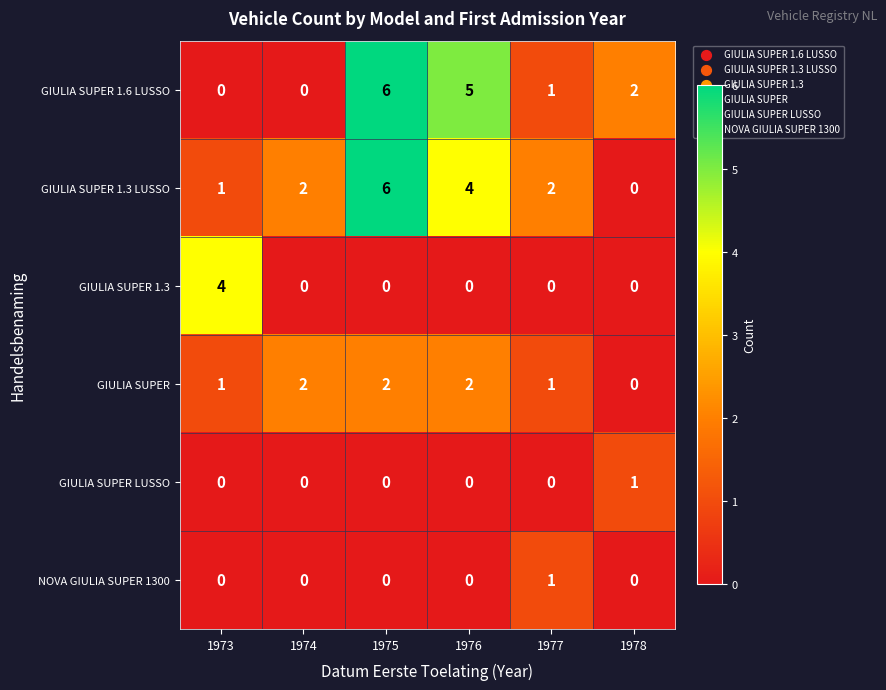

At how many categories does at least one series exceed 3?

3